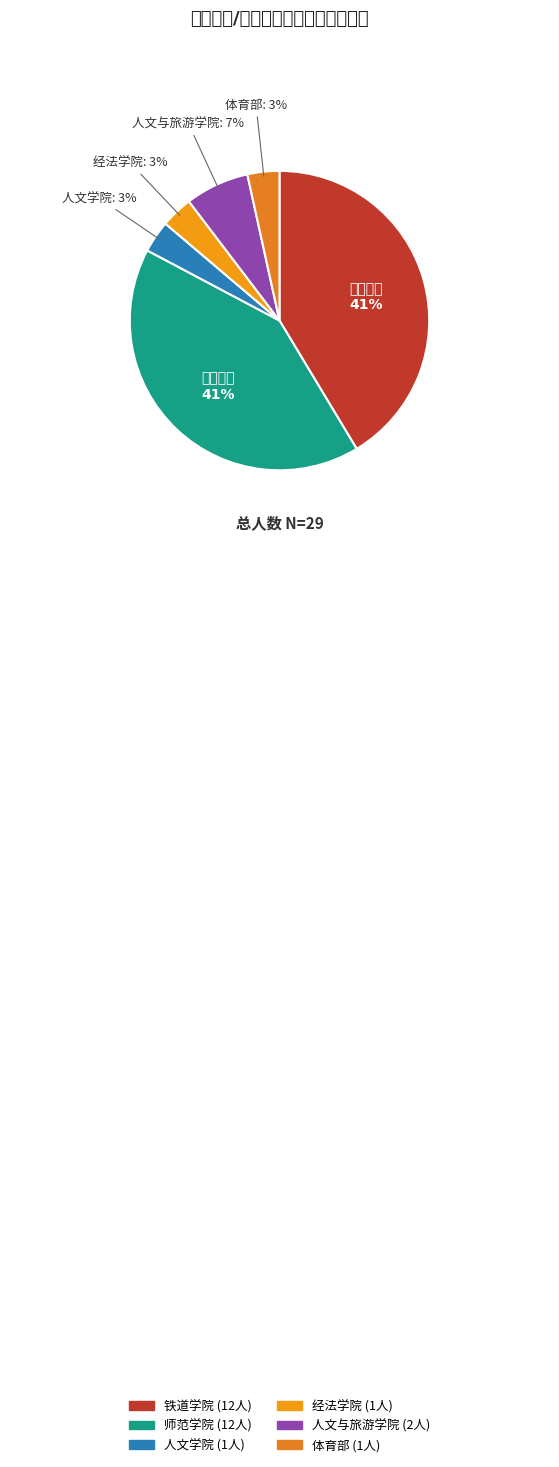

Combined, what portion of the pie is 体育部 and 经法学院?

6.9%